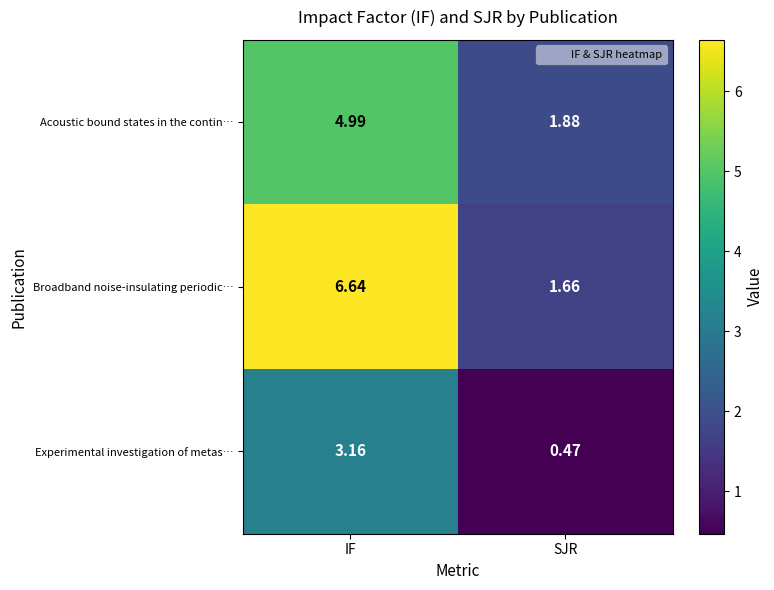

At which label does Acoustic bound states in the contin… reach its peak?

IF